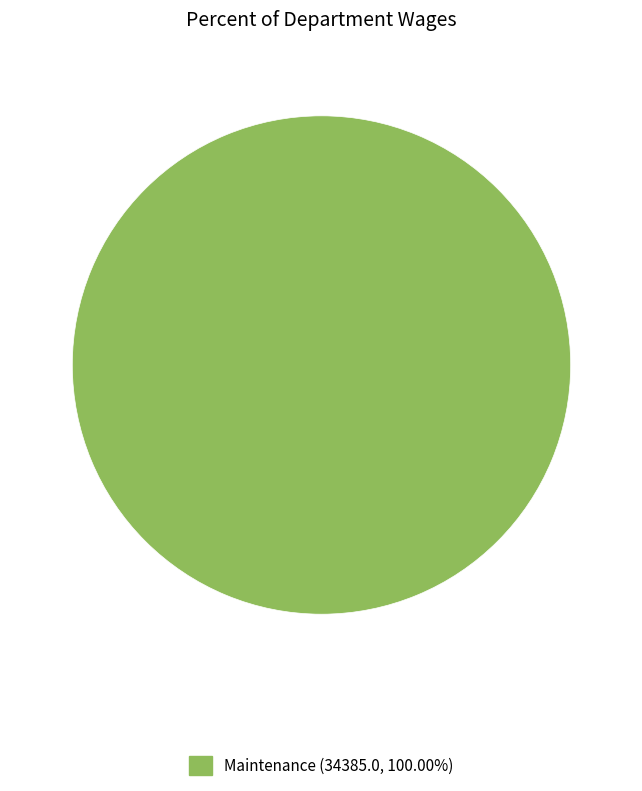

Is there any slice that represents more than half of the pie?

Yes